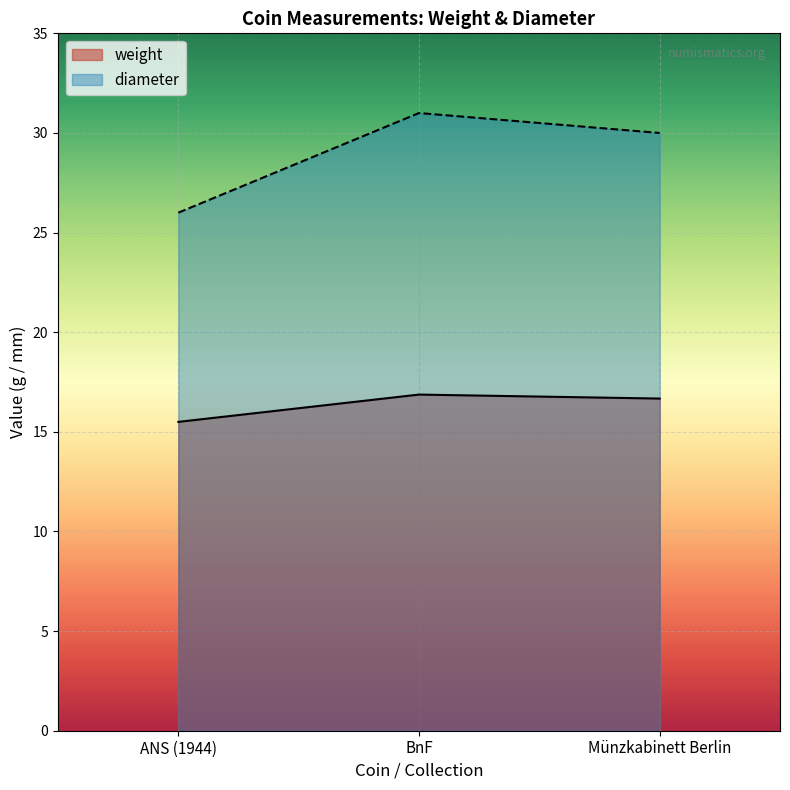

Which series has the largest total across all categories?

diameter